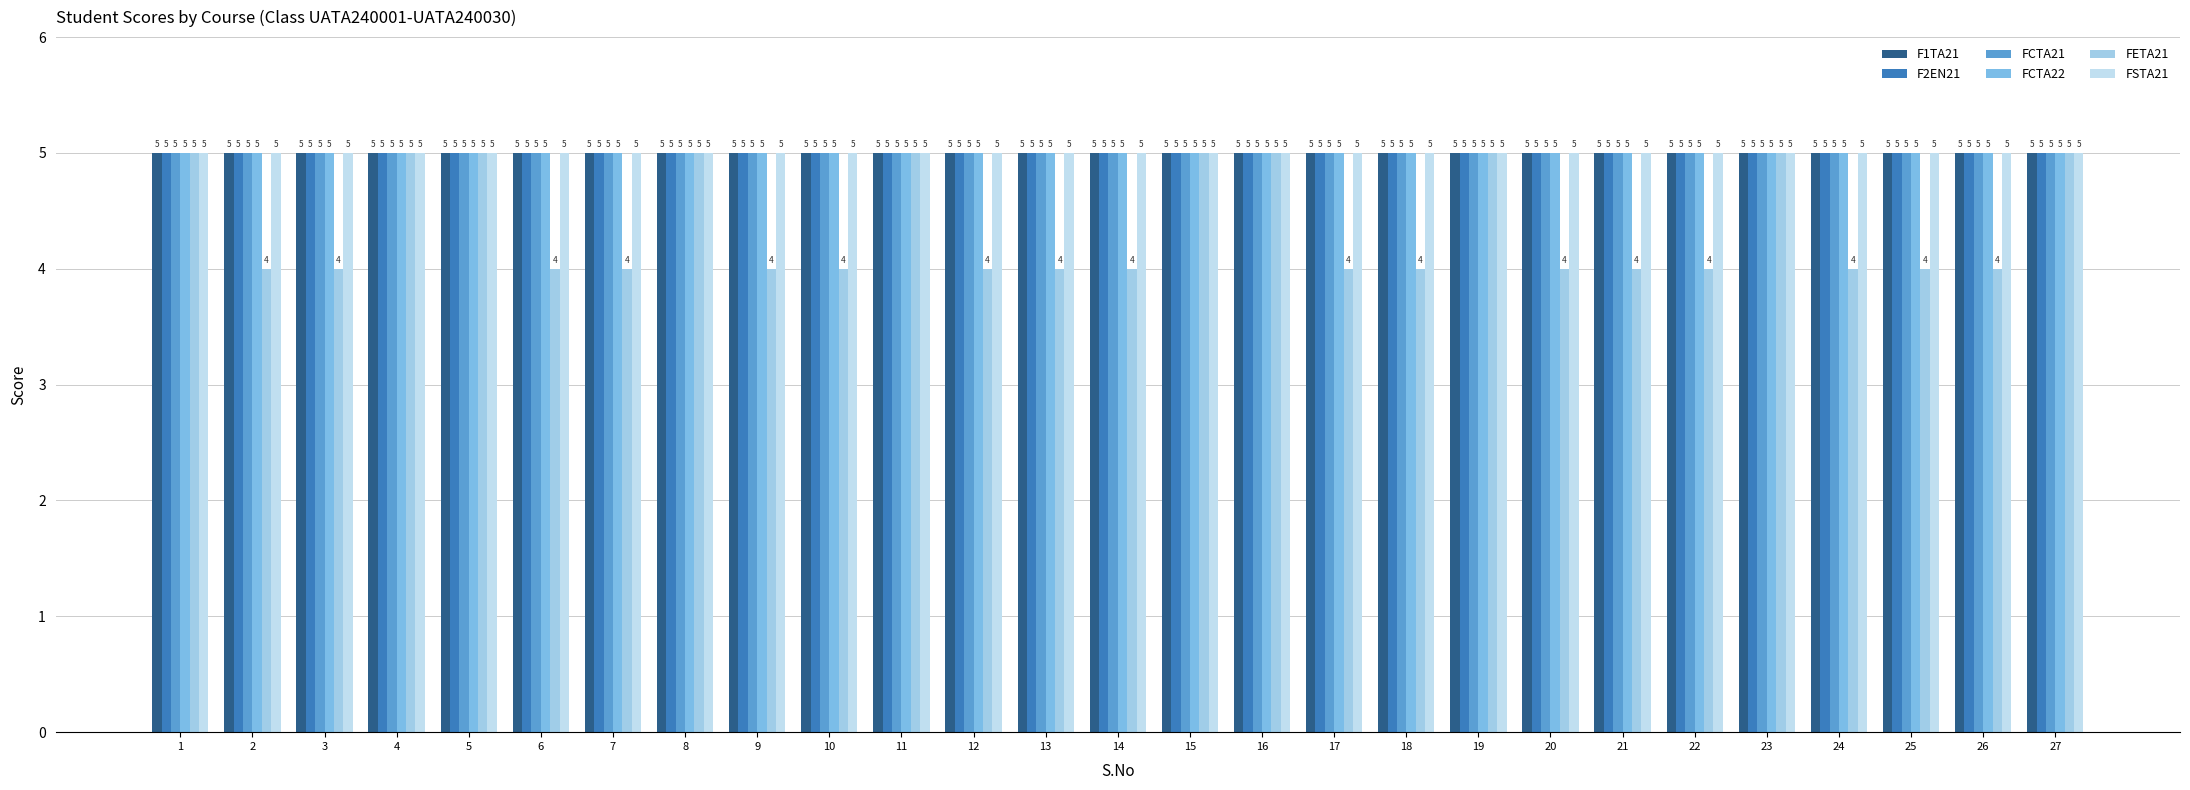

Are the bars horizontal?

No